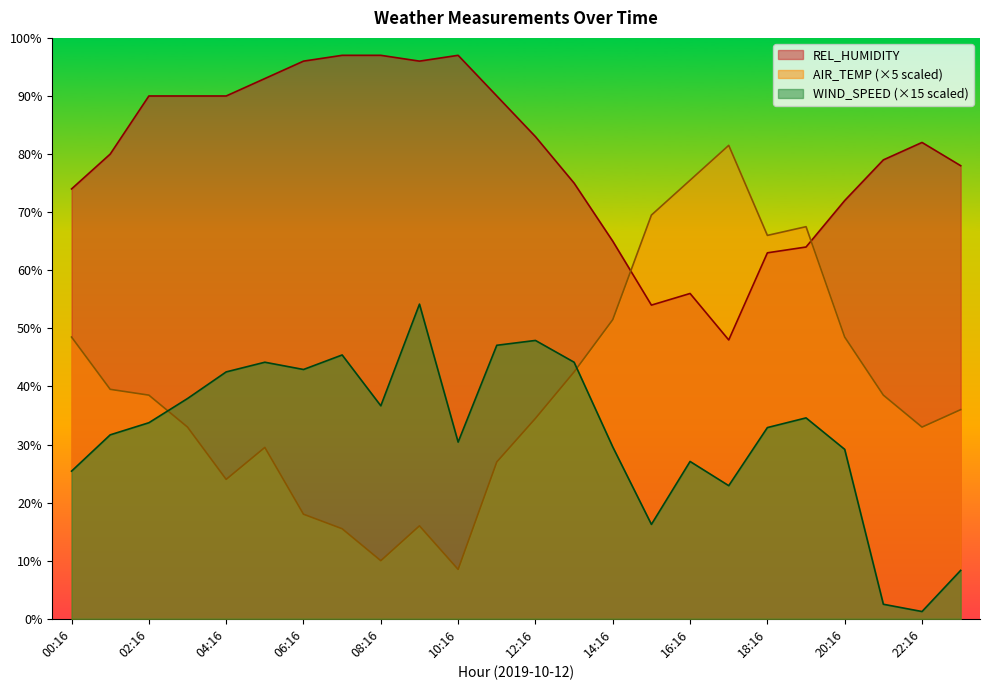

Which category has the lowest value across all series?

22:16